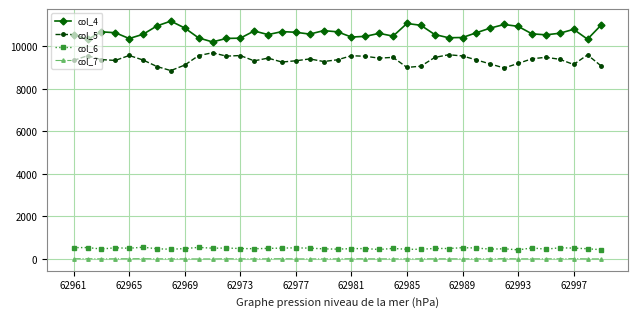

What is the minimum value for col_6?

429